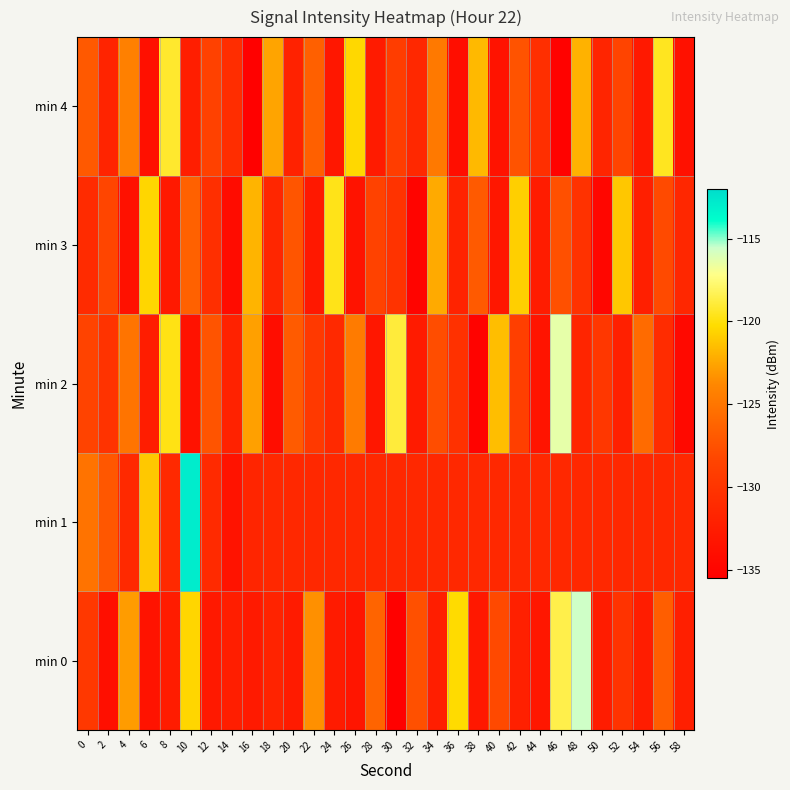

Which label corresponds to the largest value in the chart?

10